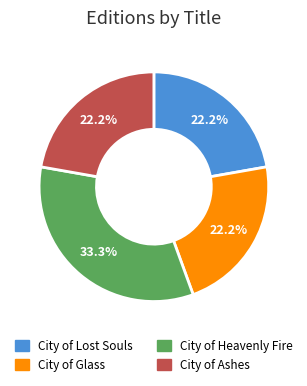

How many slices are in this pie chart?

4